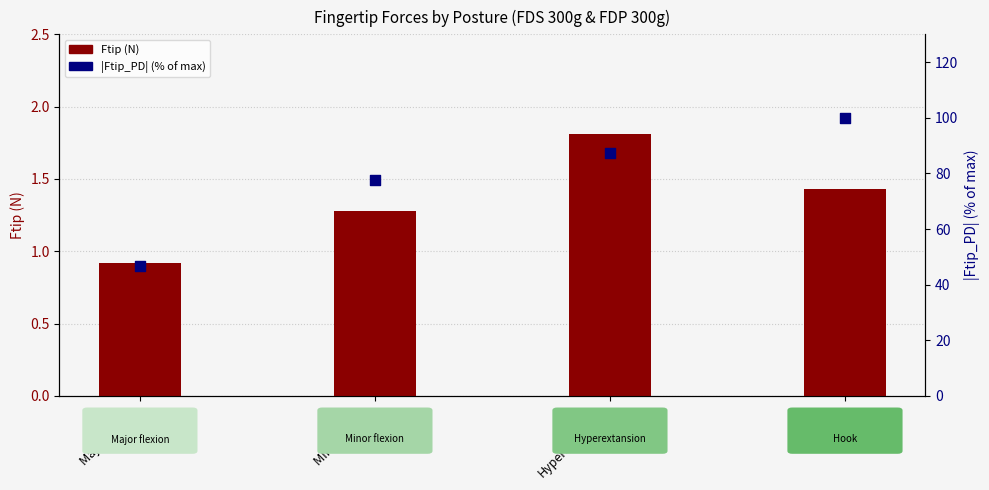

What are all the series names shown in the legend?

Ftip (N), |Ftip_PD| (% of max)